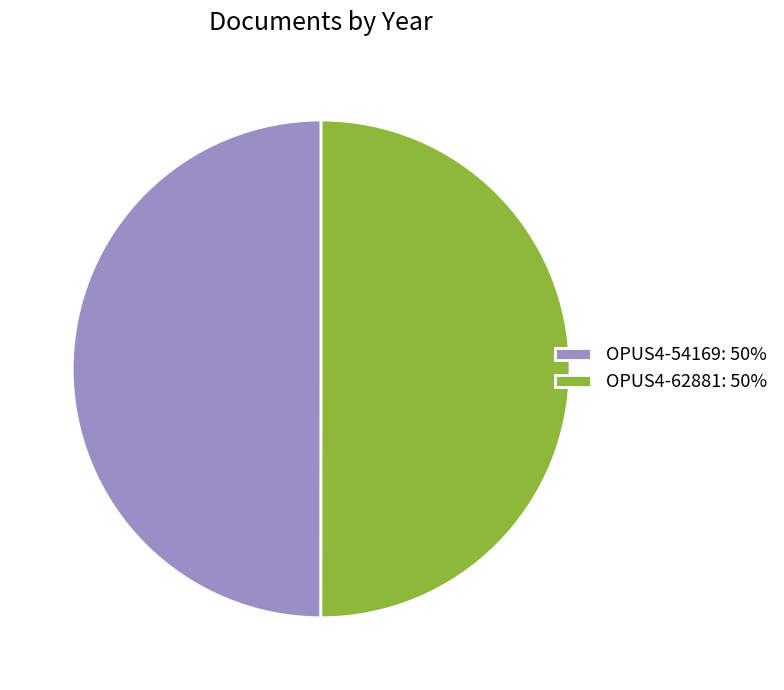

Approximately how many times larger is the value at OPUS4-62881: 50% compared to OPUS4-54169: 50%?

1.0